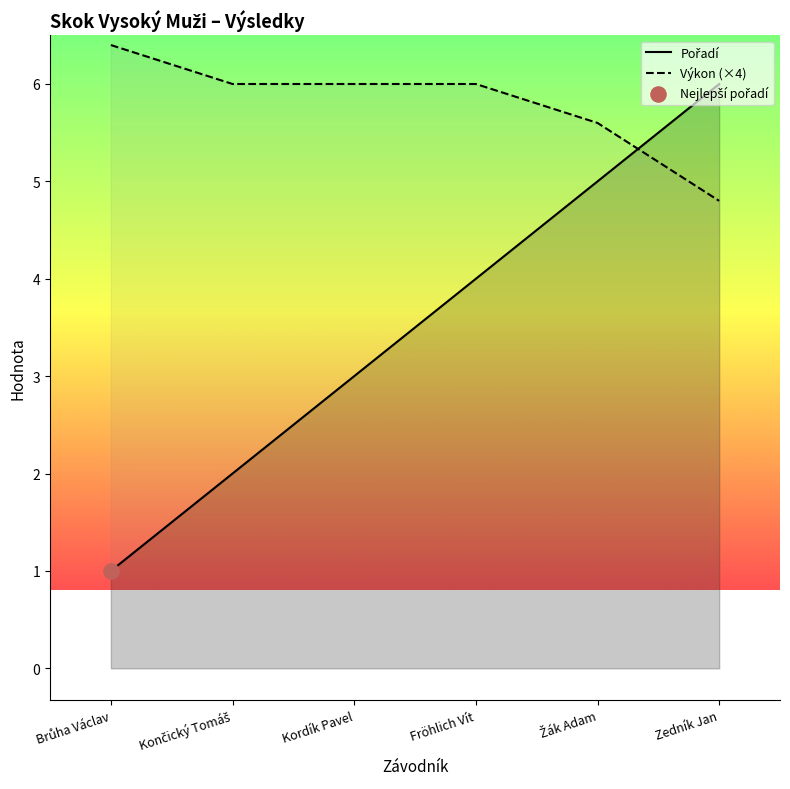

Which series has the largest Y range (max minus min)?

Pořadí